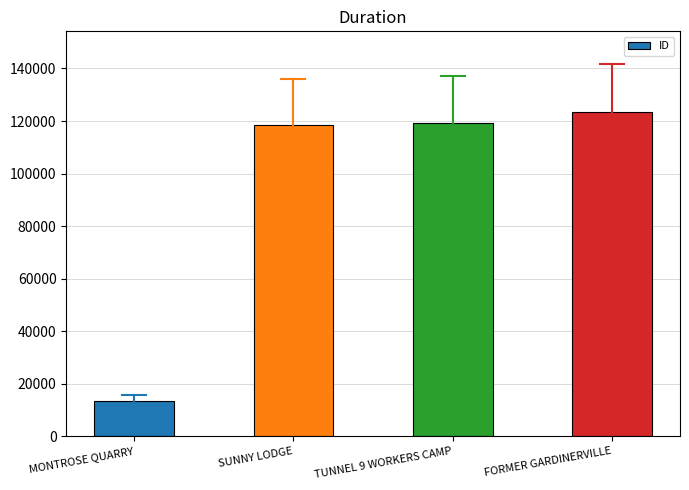

Read the value at SUNNY LODGE.

118351